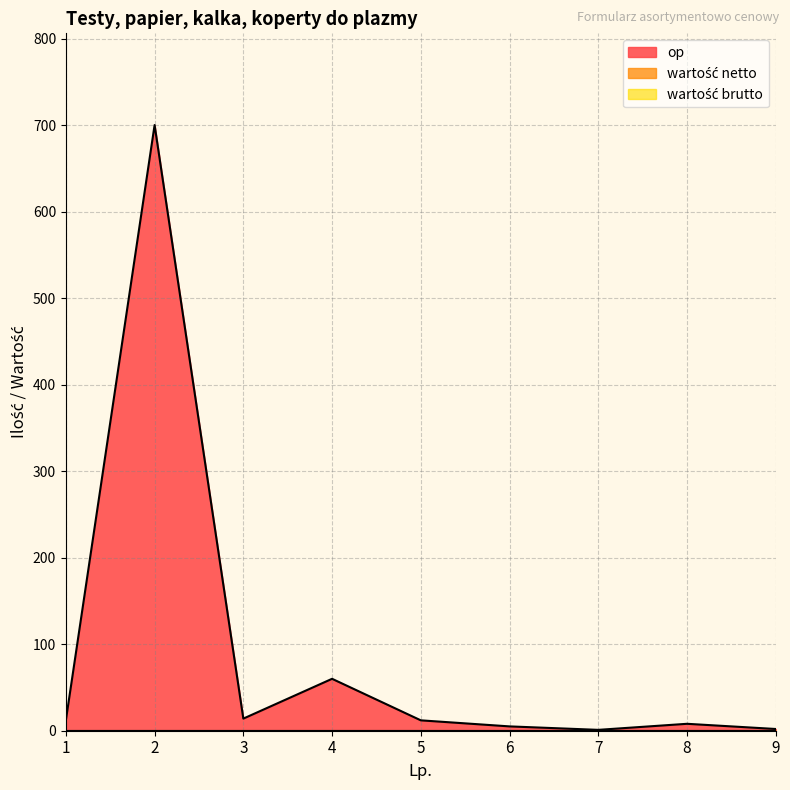

True or false: wartość brutto and op cross at least once.

False